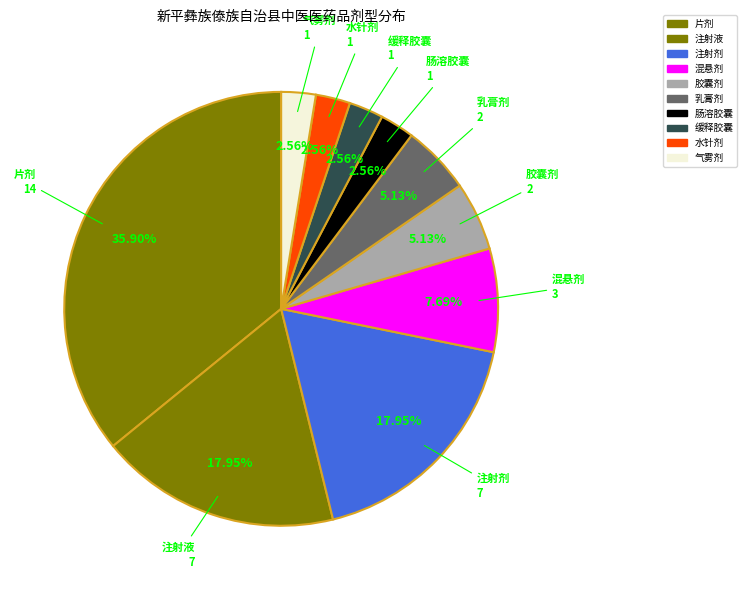

How many segments does this pie chart have?

10